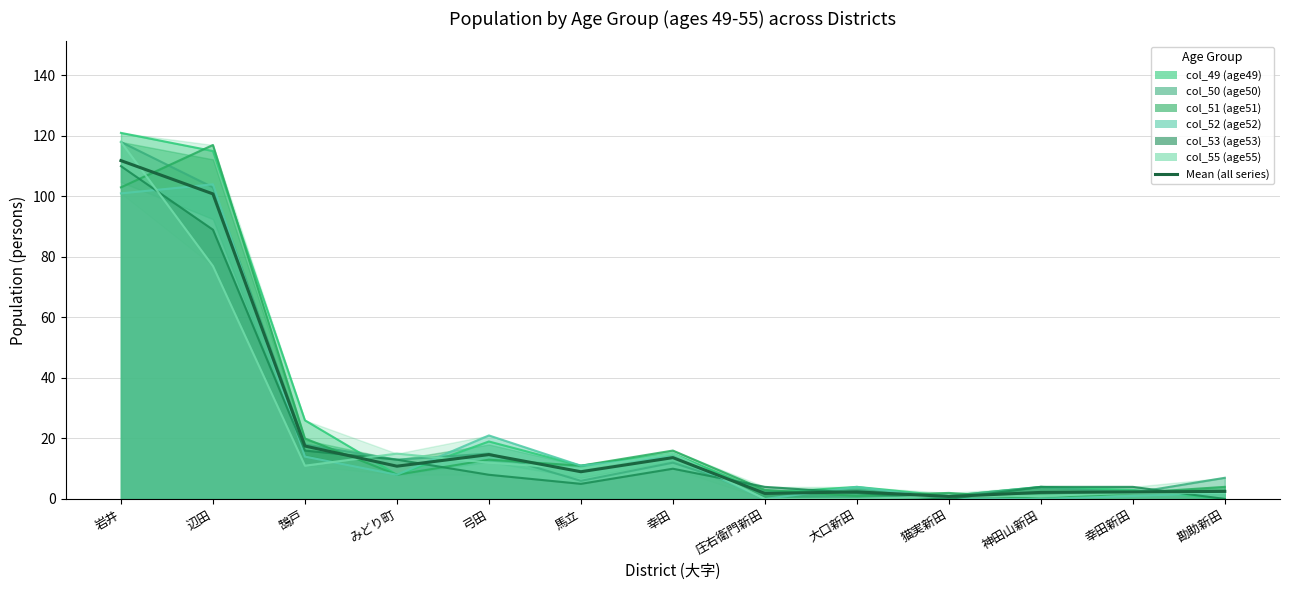

What value does the data have at 幸田新田?

2.3